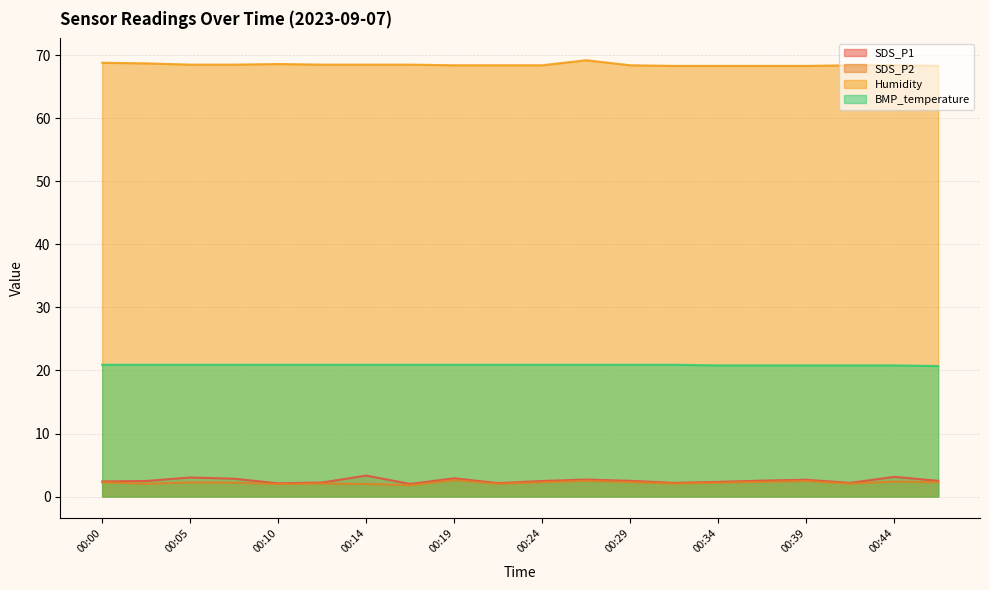

How many data points does each series have?

20